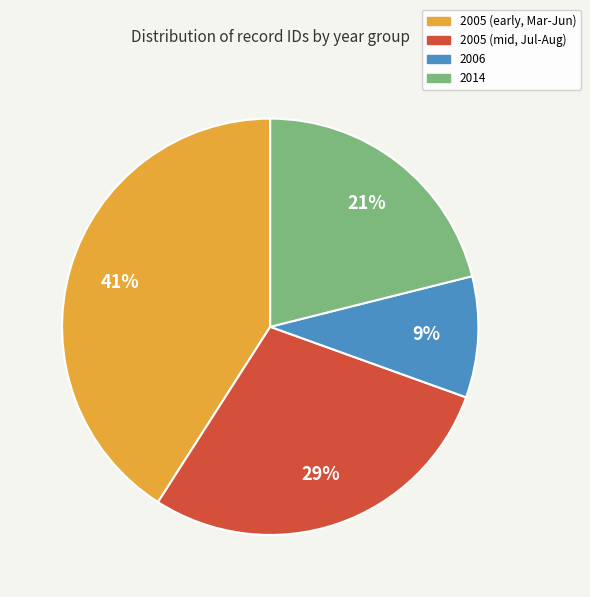

To the nearest percent, what is the difference between the largest and smallest slice percentages?

32%